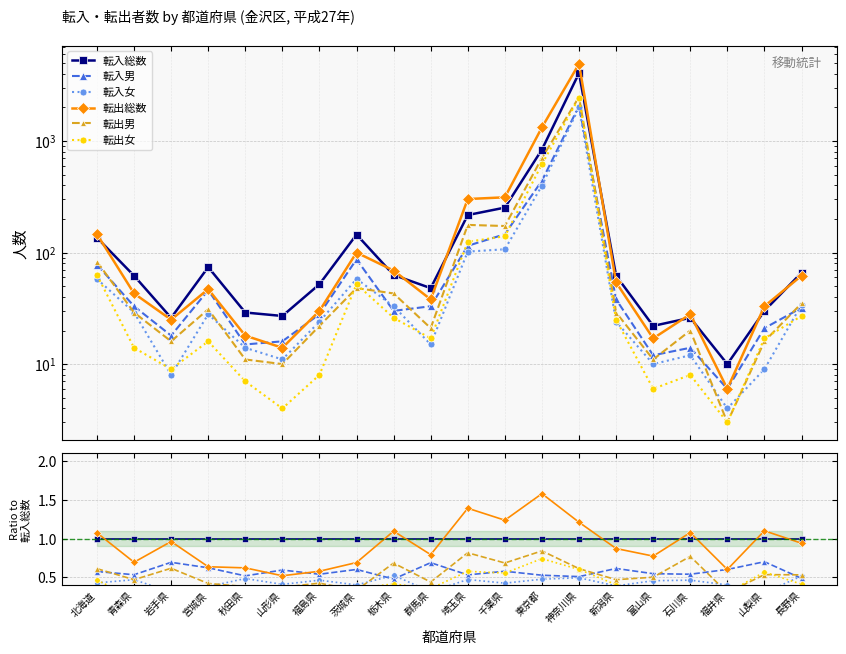

Between 青森県 and 秋田県, which is larger?

青森県